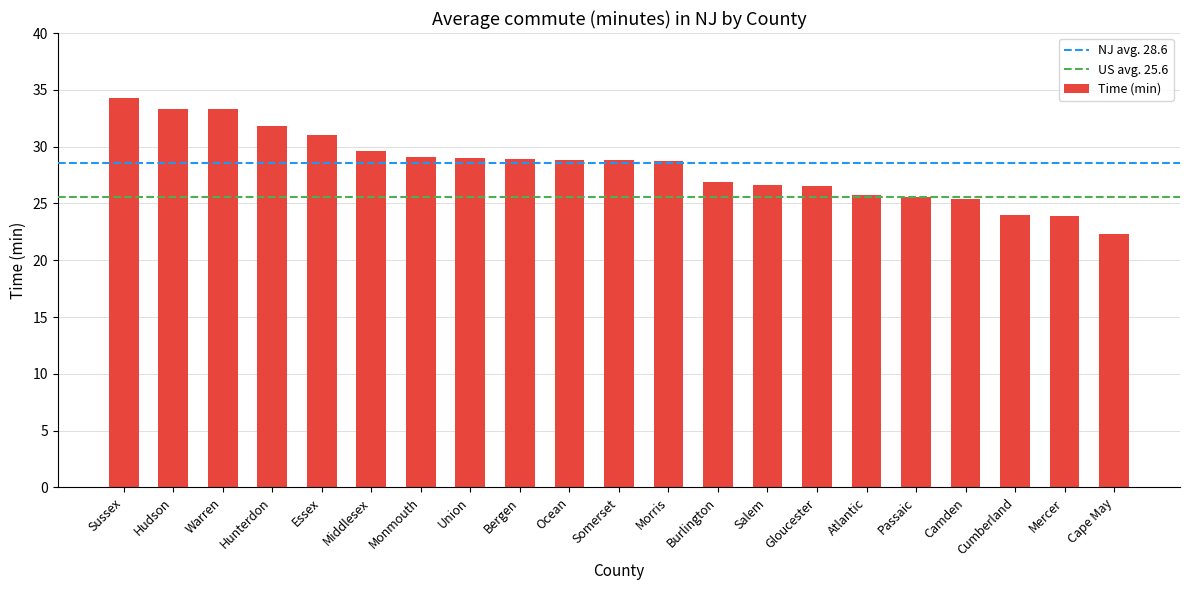

What is the sum of the values at Salem and Atlantic?

52.3